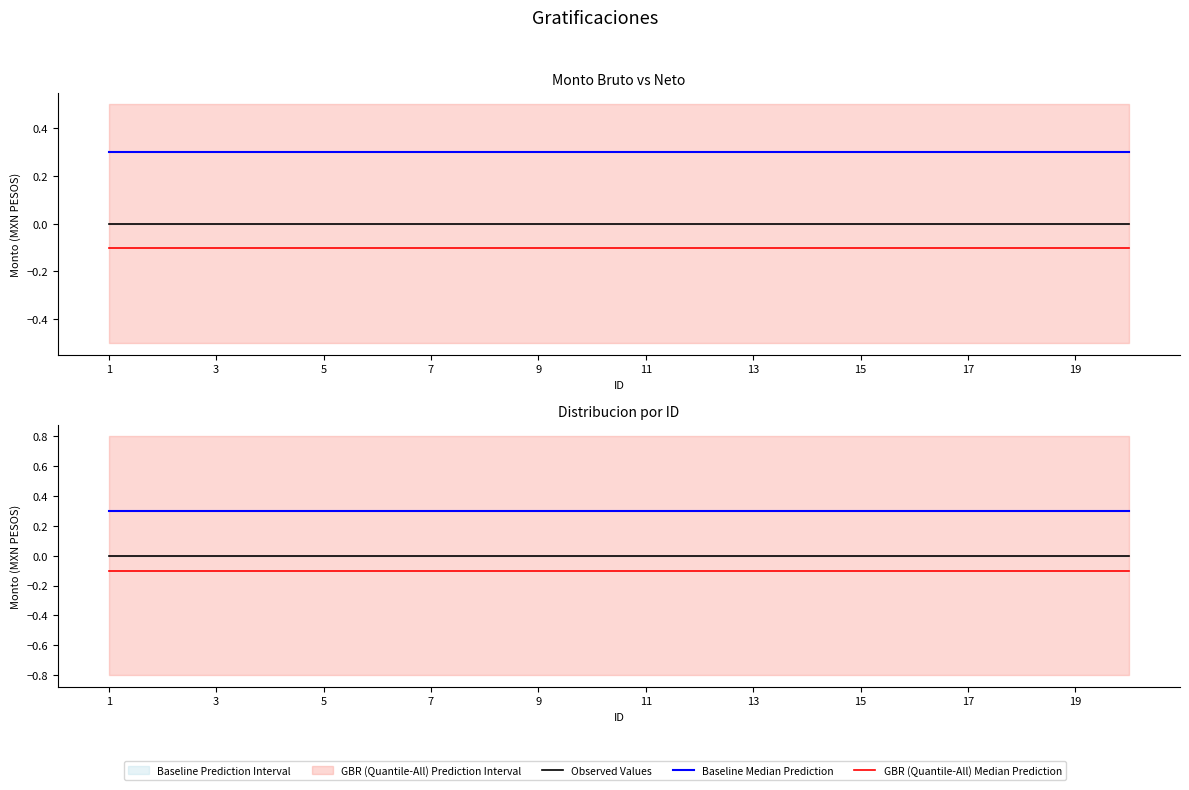

Which series has the largest total across all categories?

Baseline Median Prediction